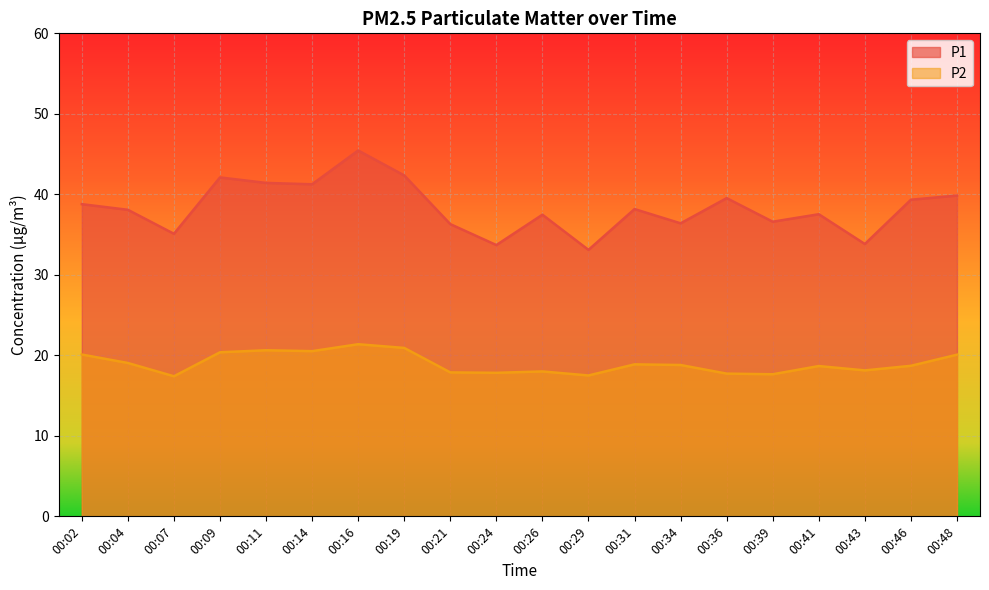

Between 00:34 and 00:36, which series saw the biggest shift?

P1